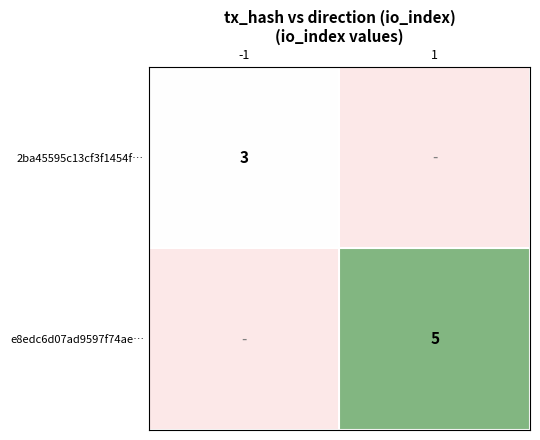

Which category has the lowest value across all series?

-1